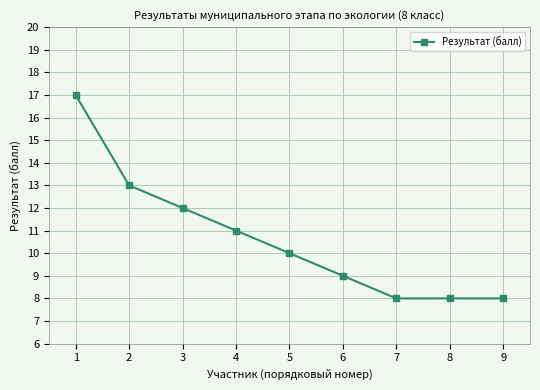

How many values are between 8 and 12?

7